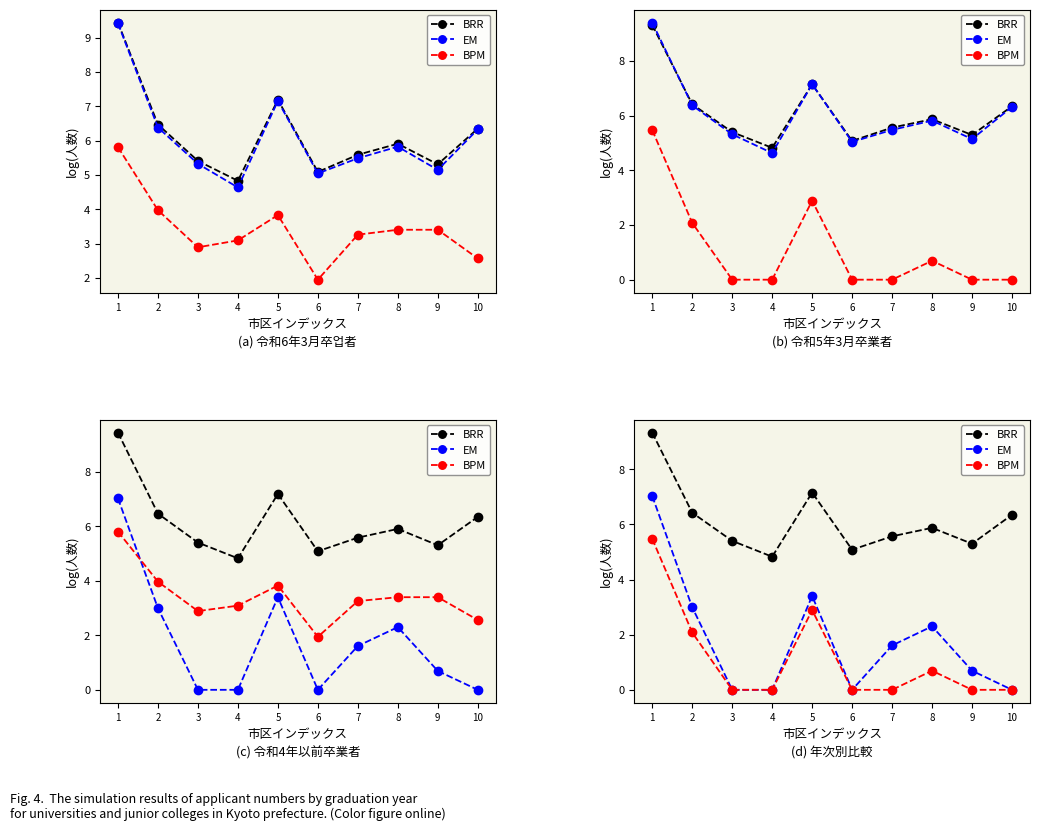

Reading left to right, extract all data points from this chart.

BRR: 1=9.3	2=6.4	3=5.4	4=4.8	5=7.2	6=5.1	7=5.6	8=5.9	9=5.3	10=6.3
EM: 1=7.0	2=3.0	3=0.0	4=0.0	5=3.4	6=0.0	7=1.6	8=2.3	9=0.7	10=0.0
BPM: 1=5.5	2=2.1	3=0.0	4=0.0	5=2.9	6=0.0	7=0.0	8=0.7	9=0.0	10=0.0